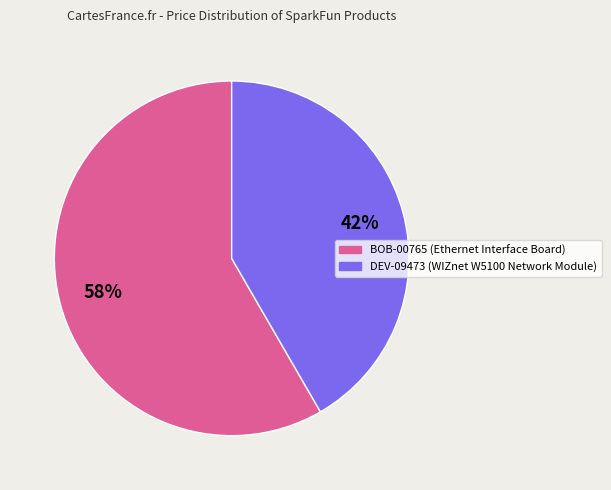

What percentage is the BOB-00765 slice, to the nearest percent?

58%